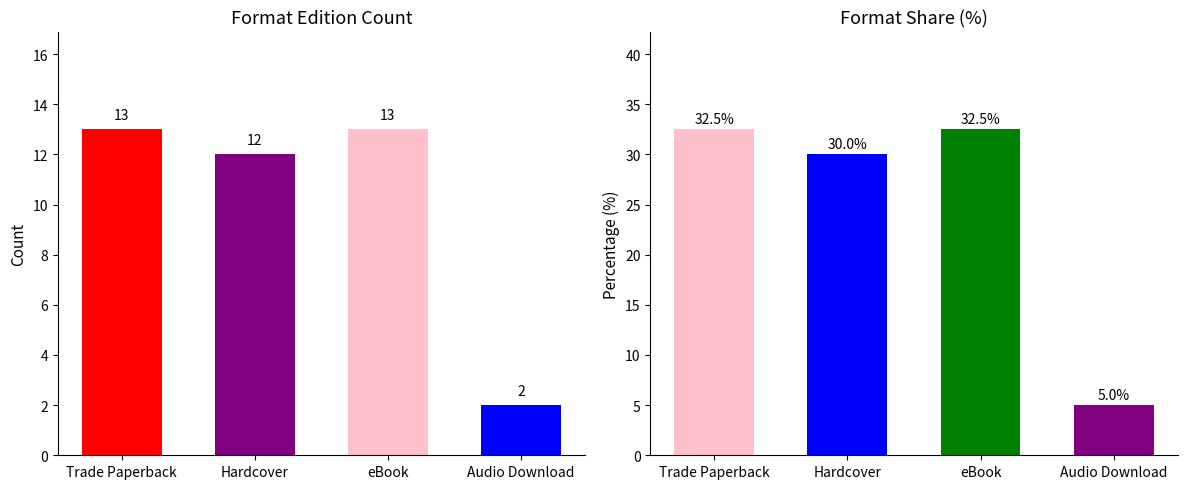

The Count by Format series shows 12.0 at Hardcover. True or false?

True